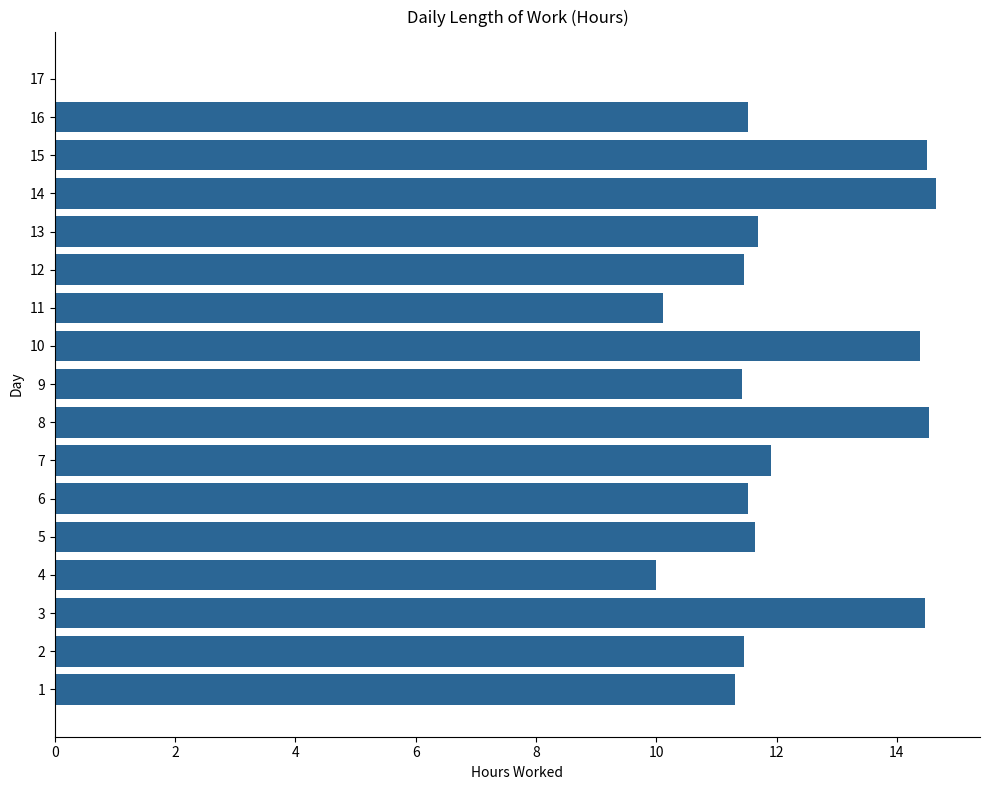

What is the sum of all values?

196.6